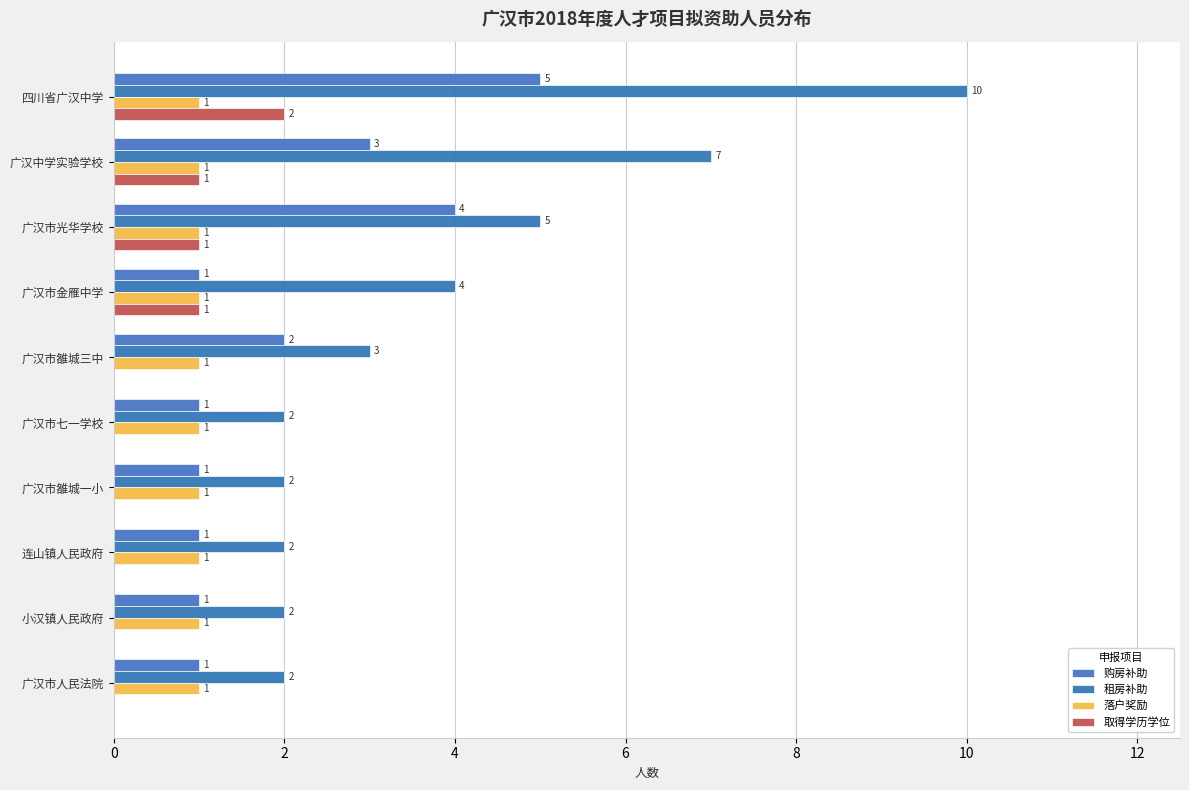

How many data points does each series have?

10